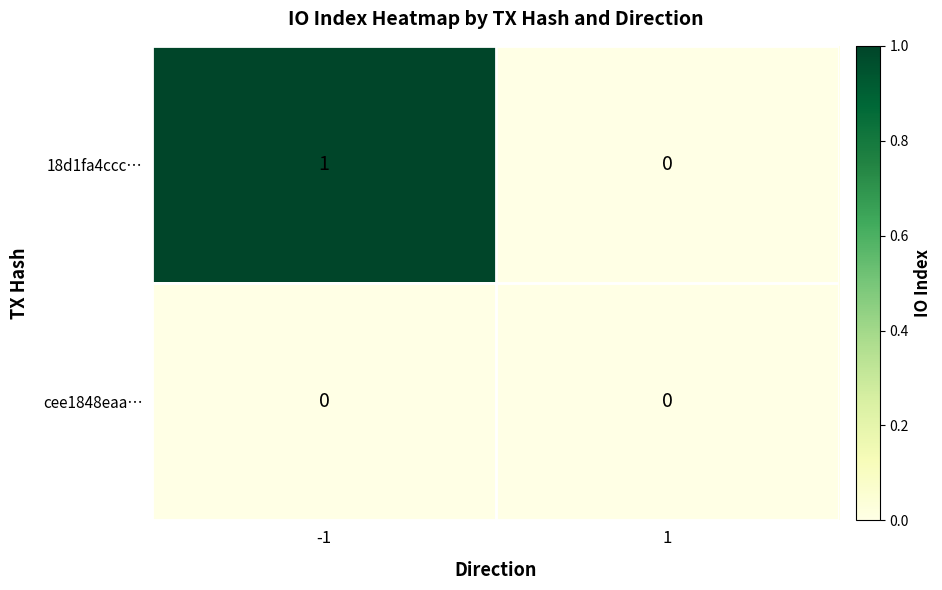

Count the number of data series in this chart.

2